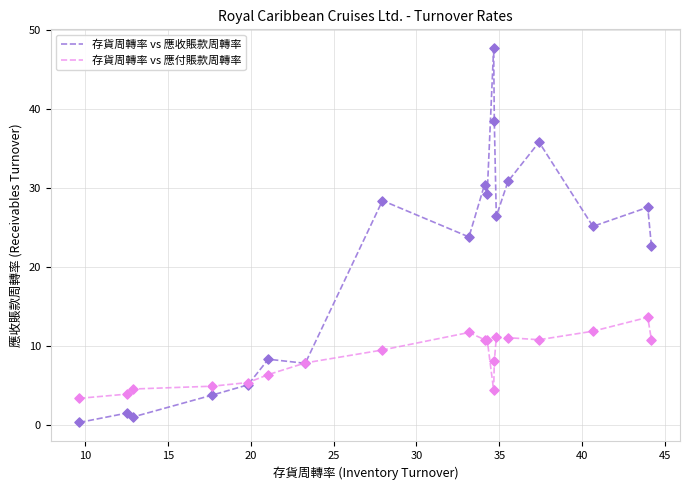

Which series has the largest total across all categories?

存貨周轉率 vs 應收賬款周轉率